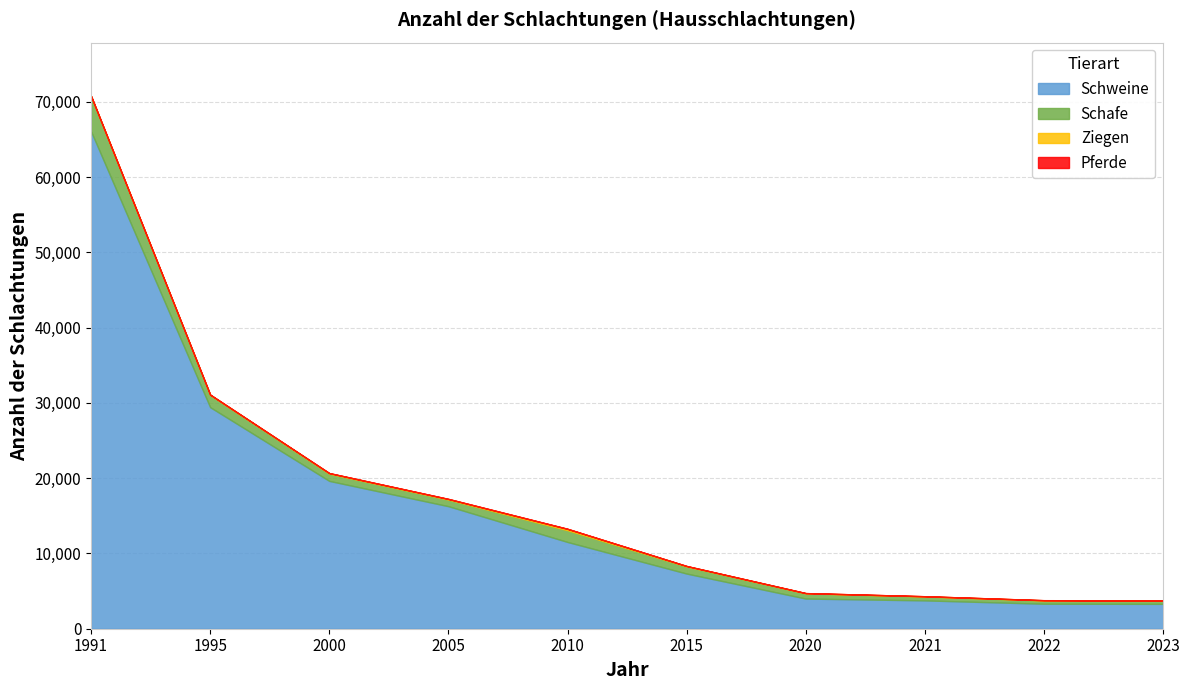

In Ziegen, how many points are lower than both neighbors (excluding endpoints)?

2